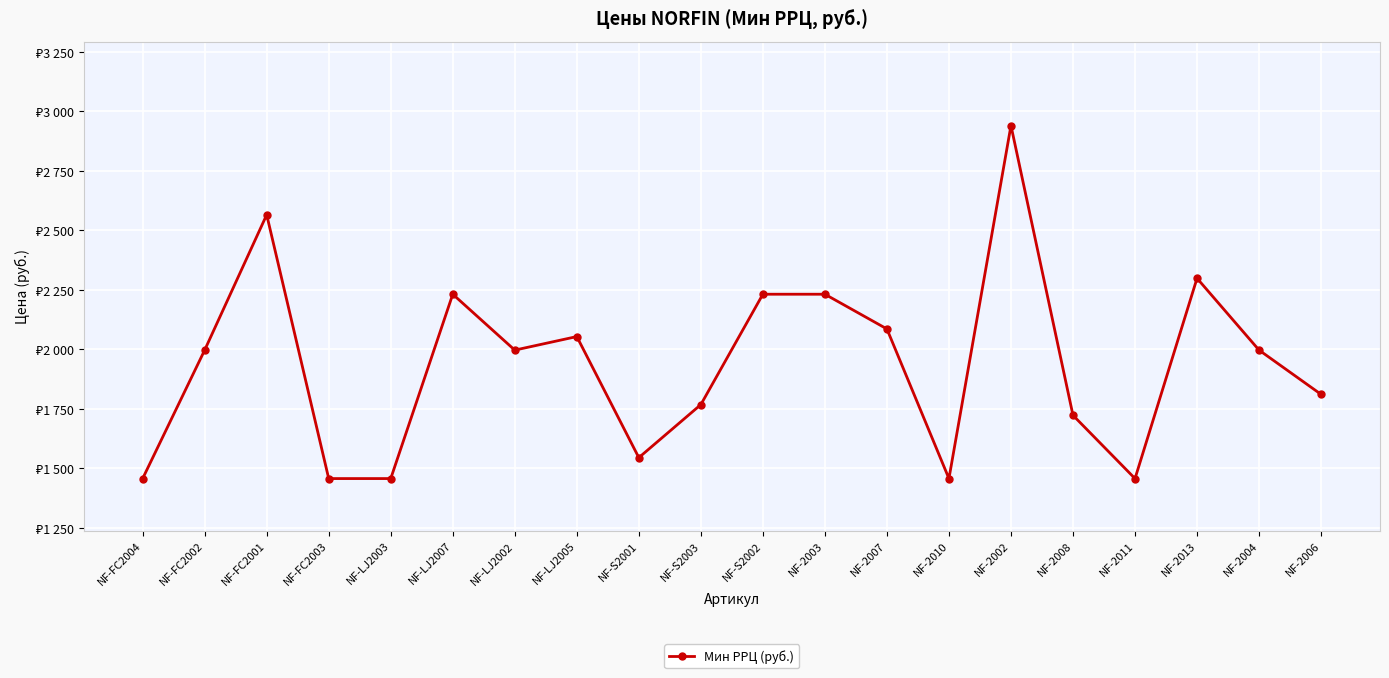

What is the smallest value displayed?

1456